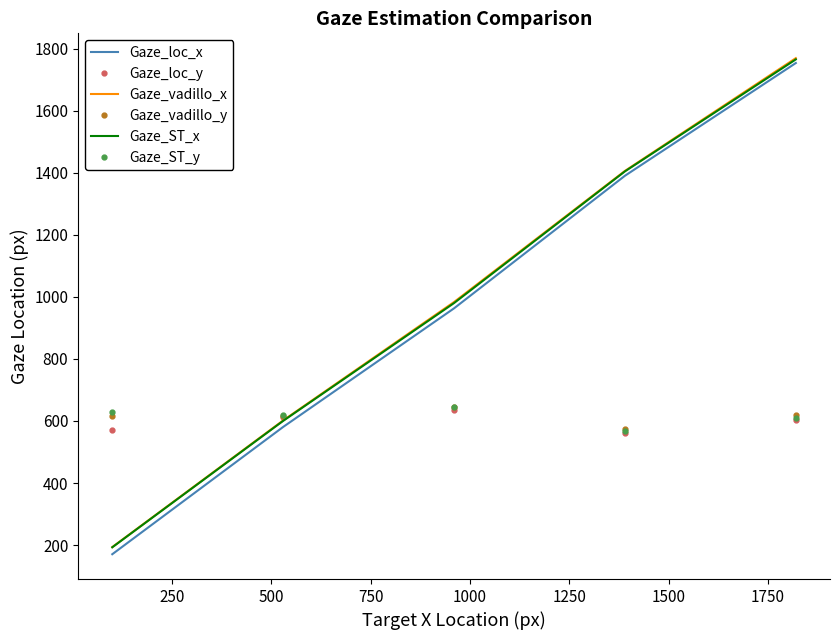

After their last crossing, which series has the higher values: Gaze_vadillo_x or Gaze_ST_y?

Gaze_vadillo_x